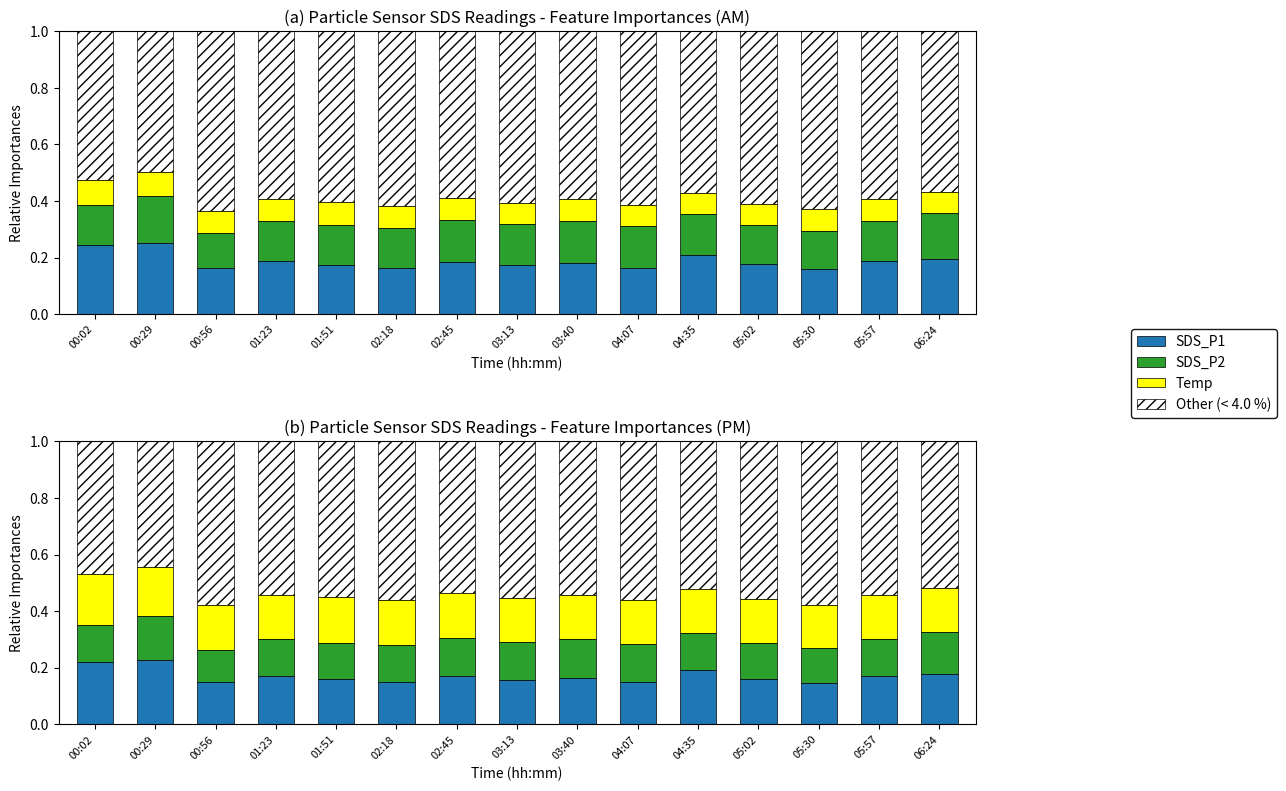

Rank the series at 04:07 from highest to lowest value.

Other (< 4.0 %), Temp, SDS_P1, SDS_P2